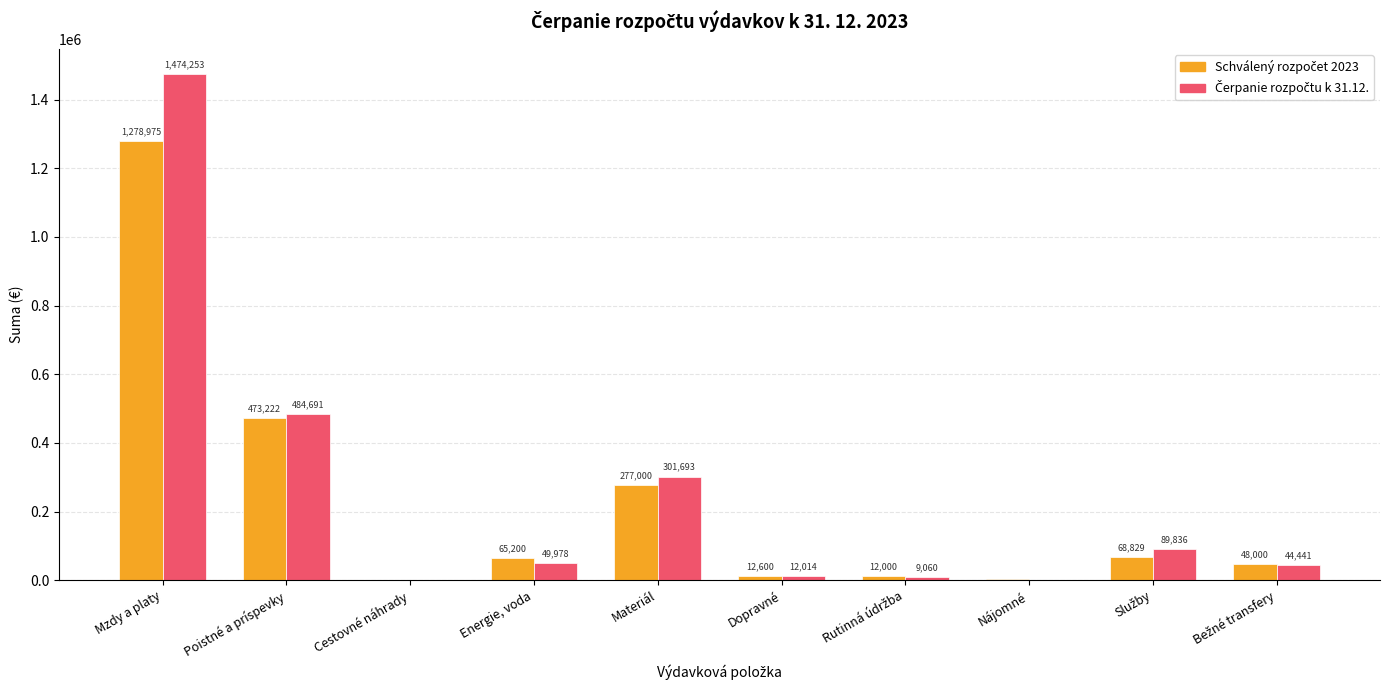

At which category does the chart reach its peak across all series?

Mzdy a platy